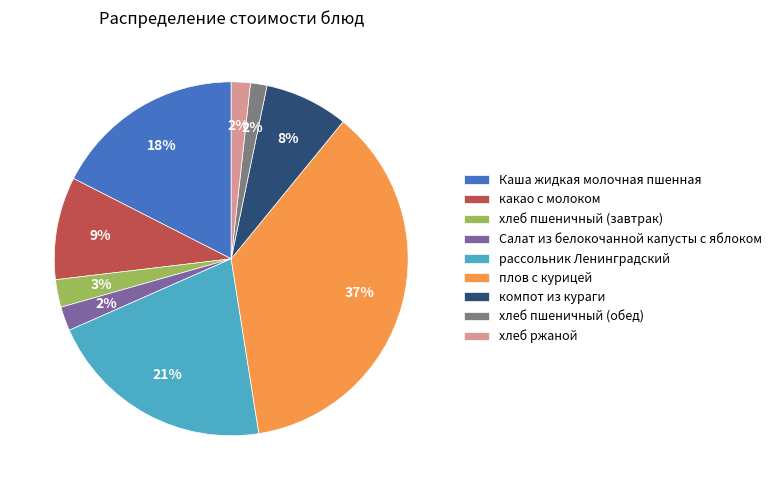

To the nearest percent, what is the average slice percentage?

11%